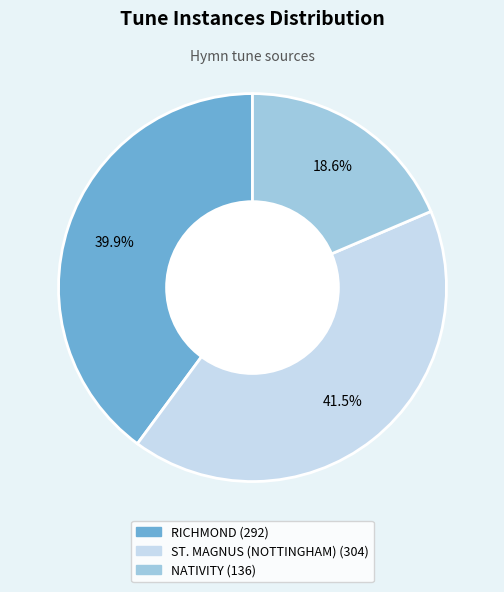

To the nearest percent, what portion does NATIVITY represent?

19%